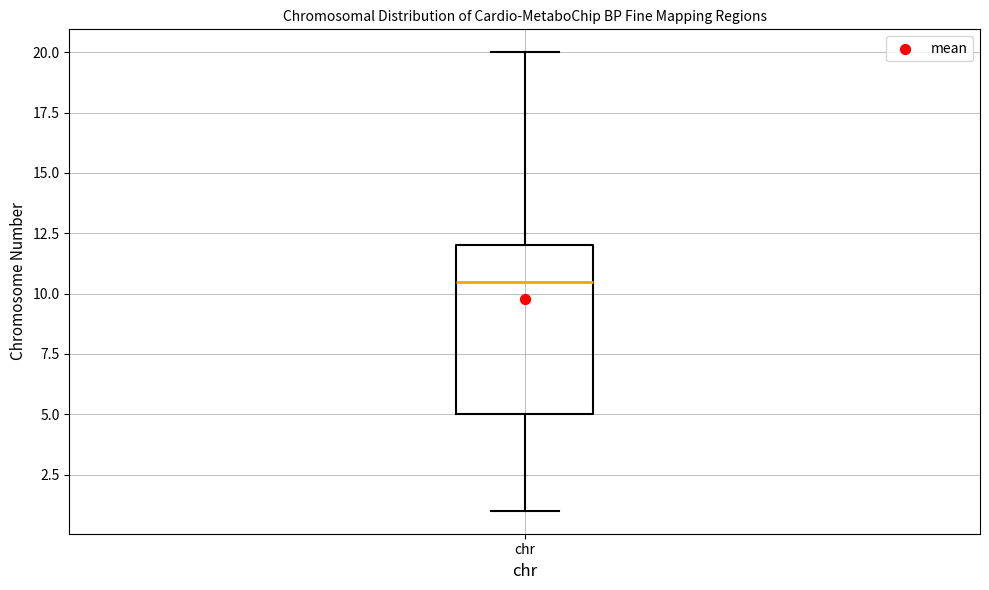

Where does the upper whisker of the box for chr end on the y-axis? The values are not printed on the chart, so give them approximately, as read against the axis.

20.0